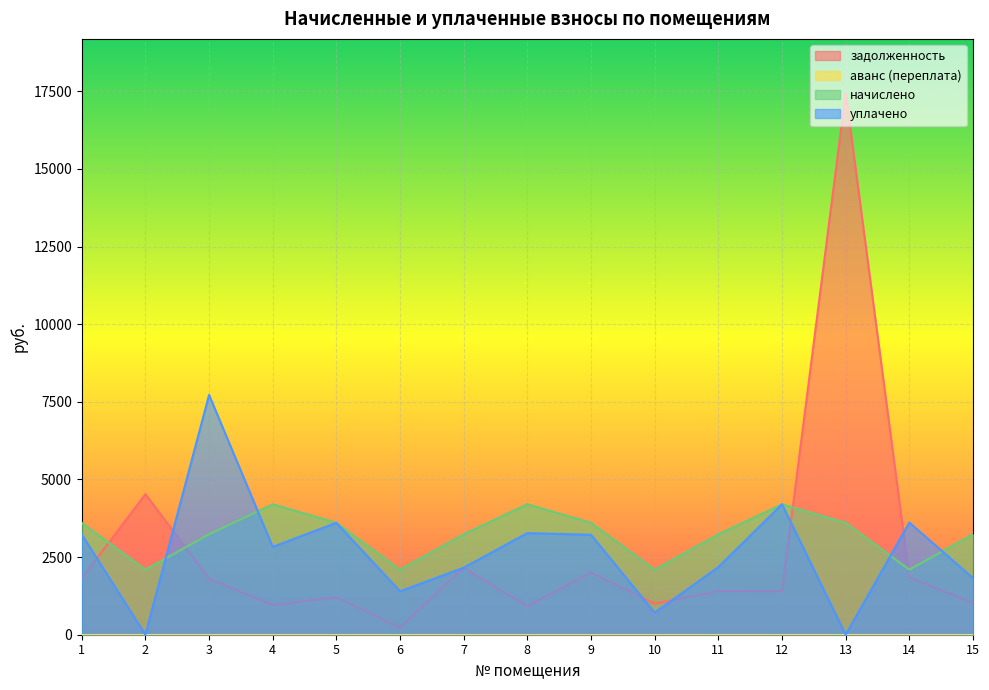

Which series has the largest range (max minus min)?

задолженность